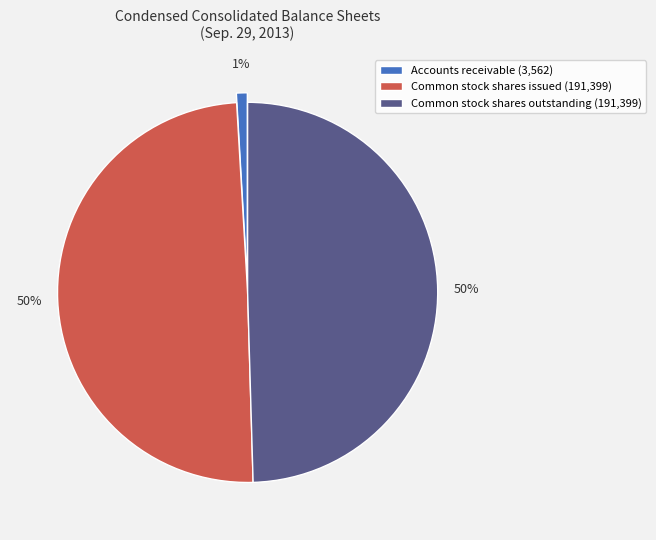

Between Common stock shares issued and Accounts receivable, which is larger?

Common stock shares issued